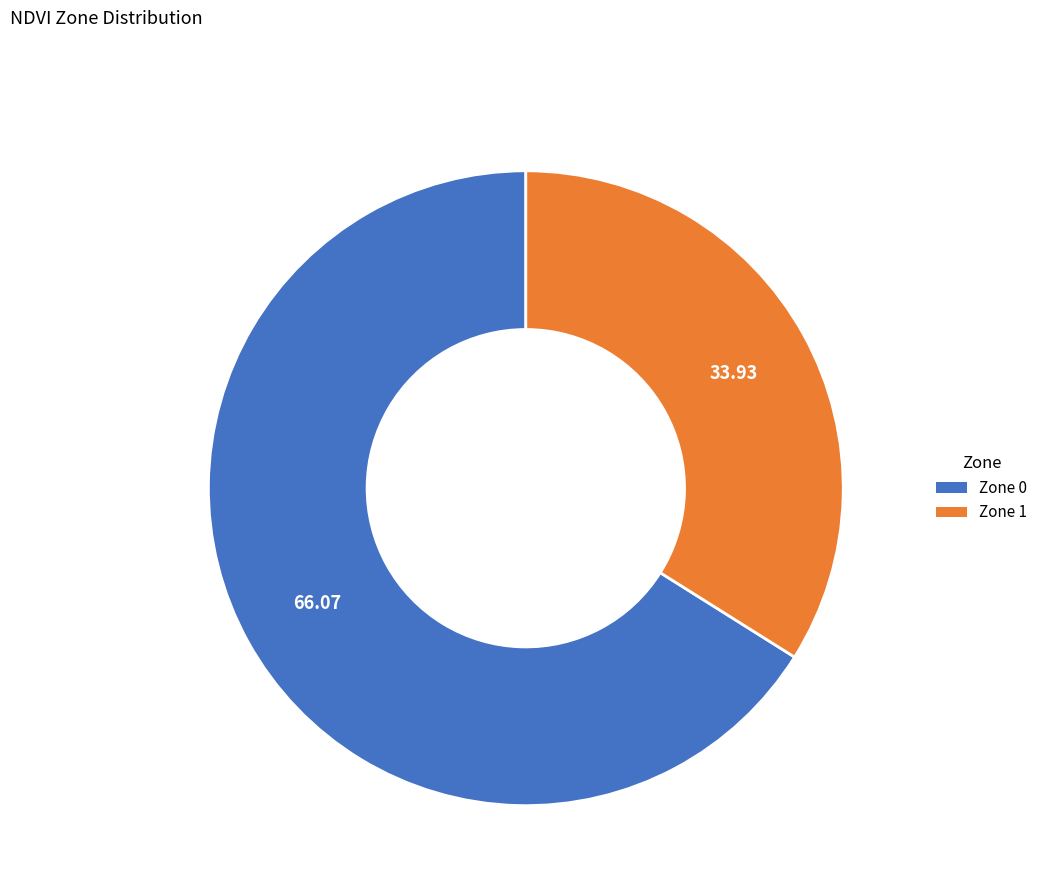

Which has a higher value, Zone 0 or Zone 1?

Zone 0